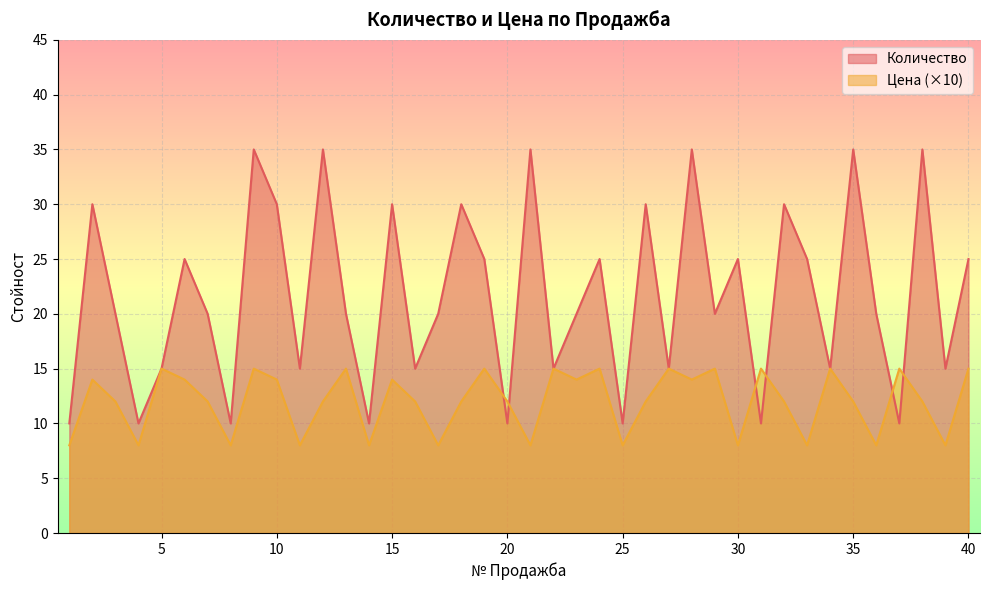

At 23, list the series in order from largest to smallest.

Количество, Цена